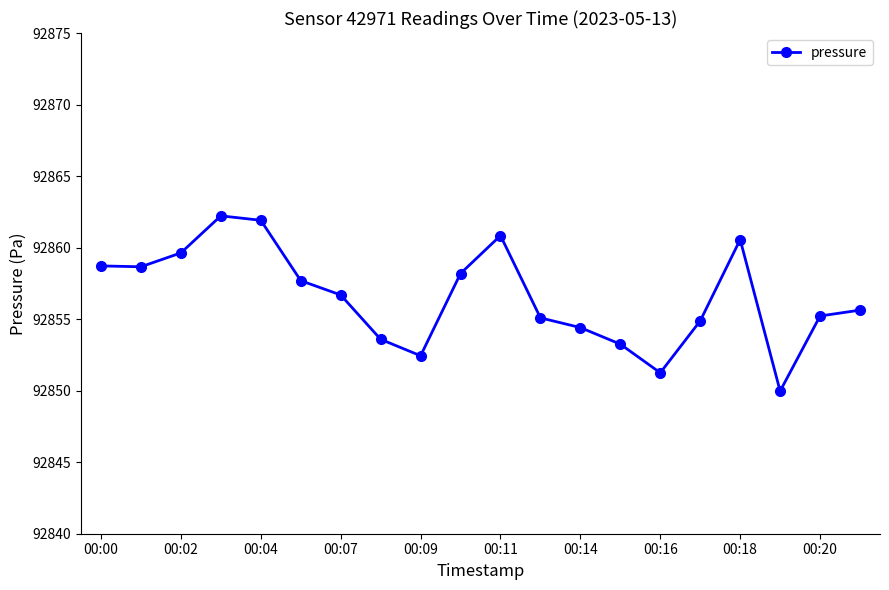

What is the value of the 7th point from the left?

92856.7